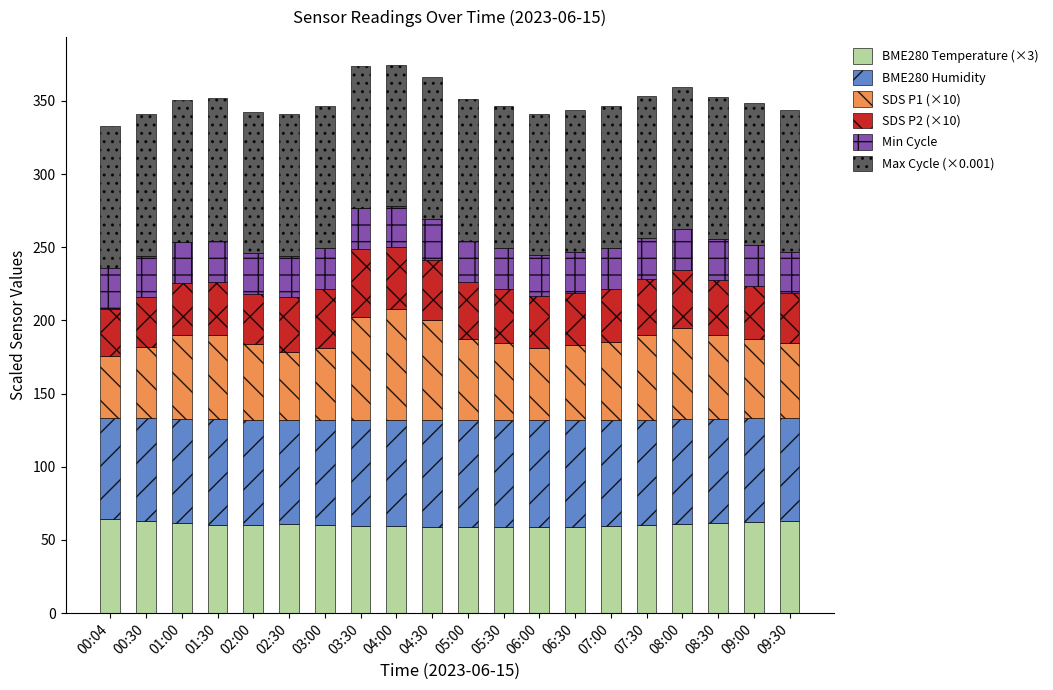

What is the total value across all series at 00:04?

333.1